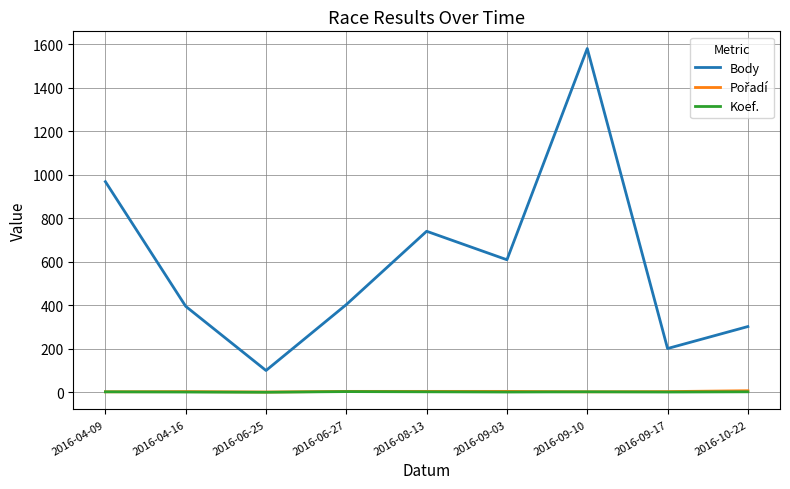

True or false: Koef. and Body cross at least once.

False